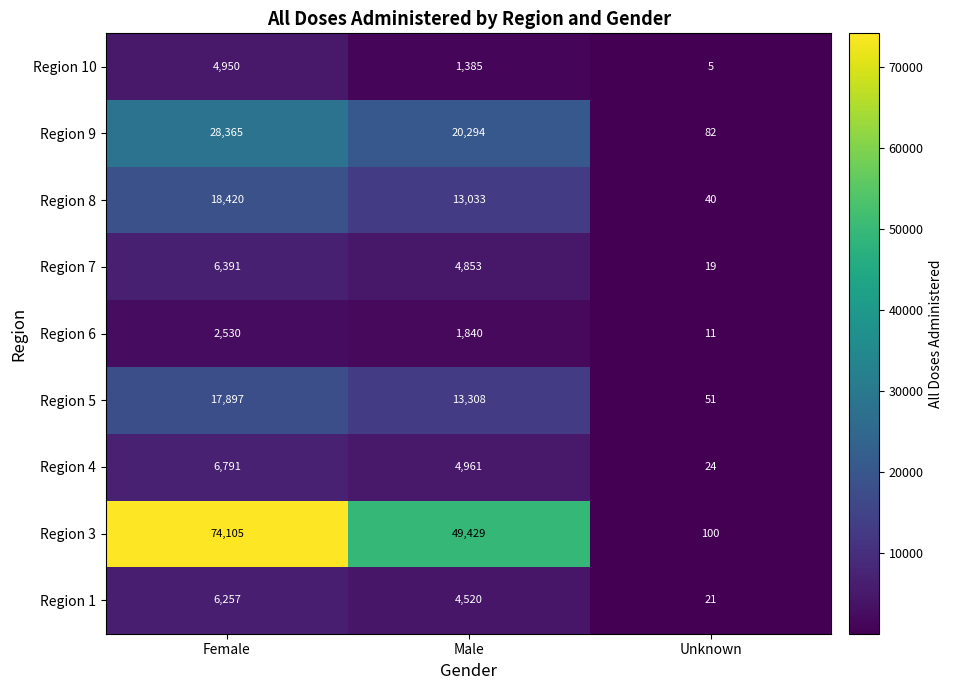

Which series has the largest total across all categories?

Region 3